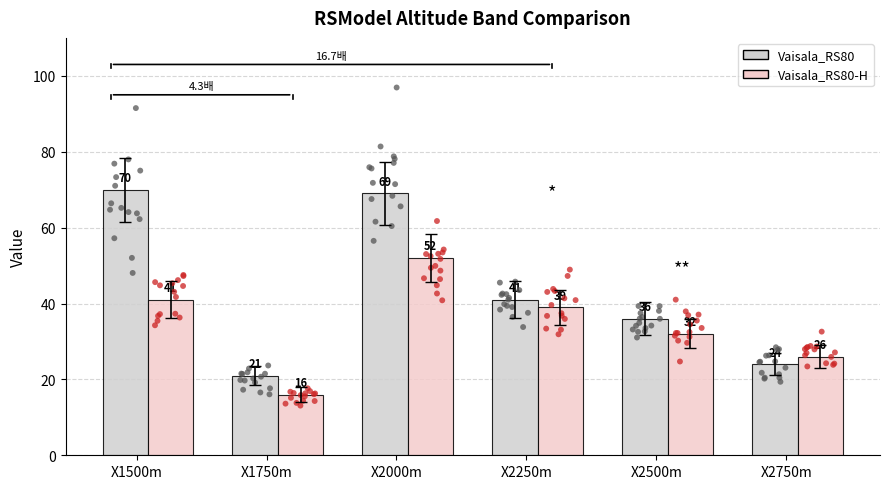

What are all the series names shown in the legend?

Vaisala_RS80, Vaisala_RS80-H